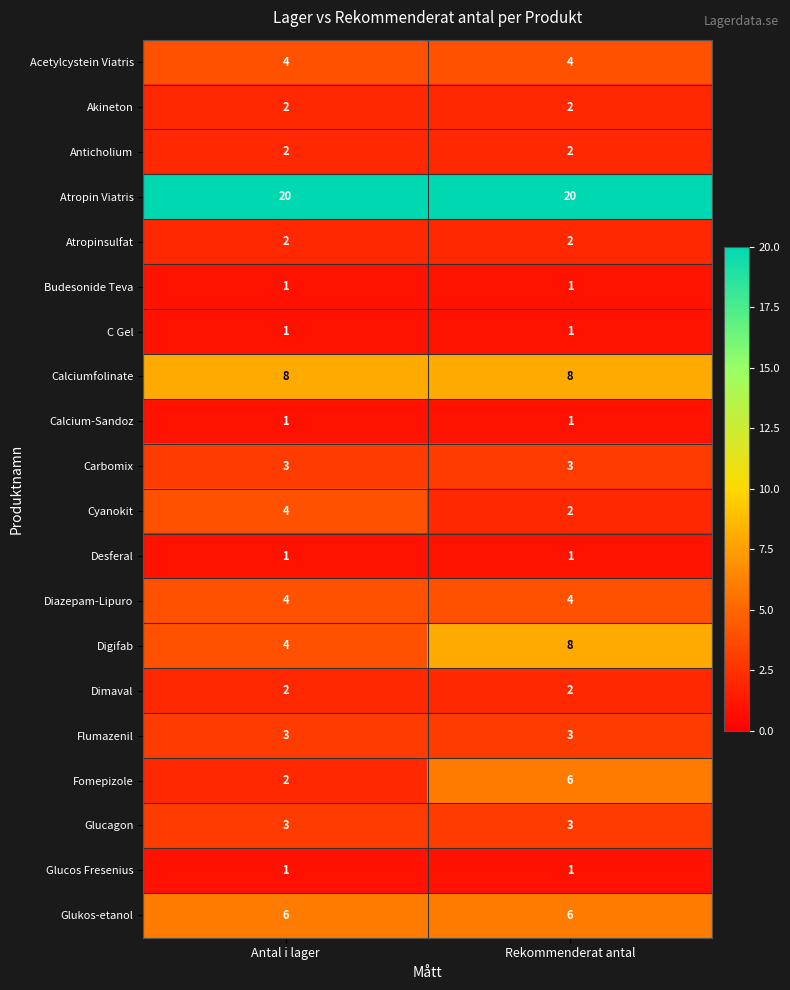

What is the difference between the highest and lowest values at Antal i lager?

19